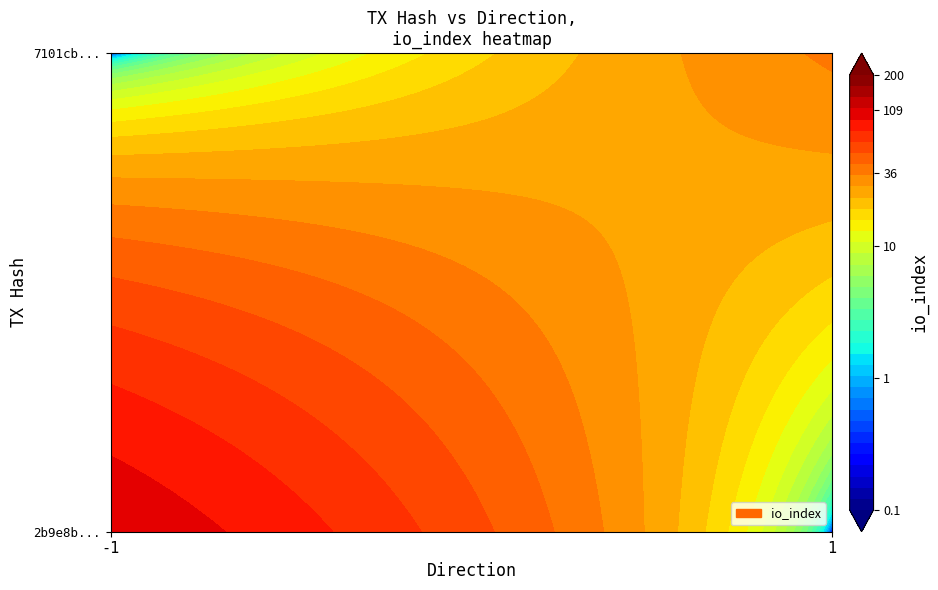

Which series has the largest total across all categories?

2b9e8b2b8cecdcdb30b92846f6ae263f2ca4788